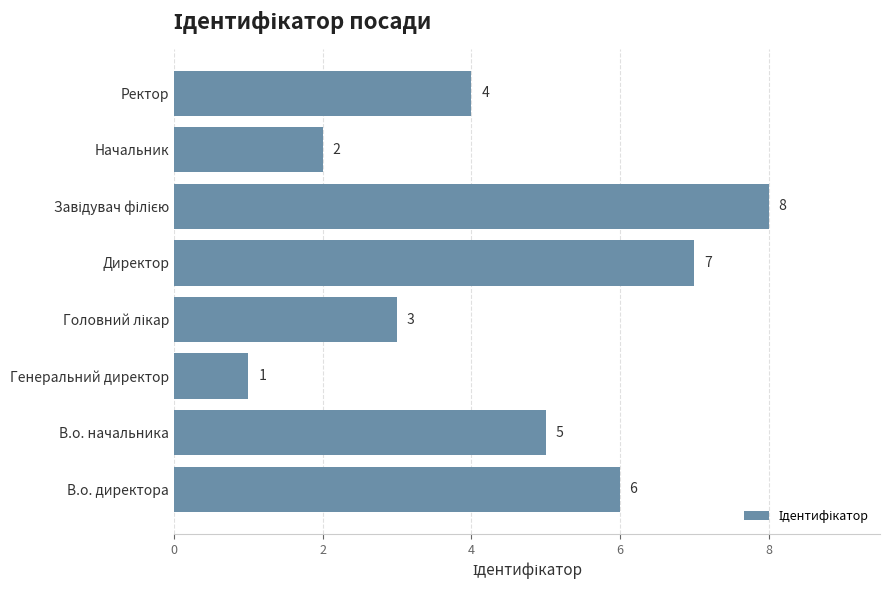

Reading bottom to top, extract all data points from this chart.

6	5	1	3	7	8	2	4